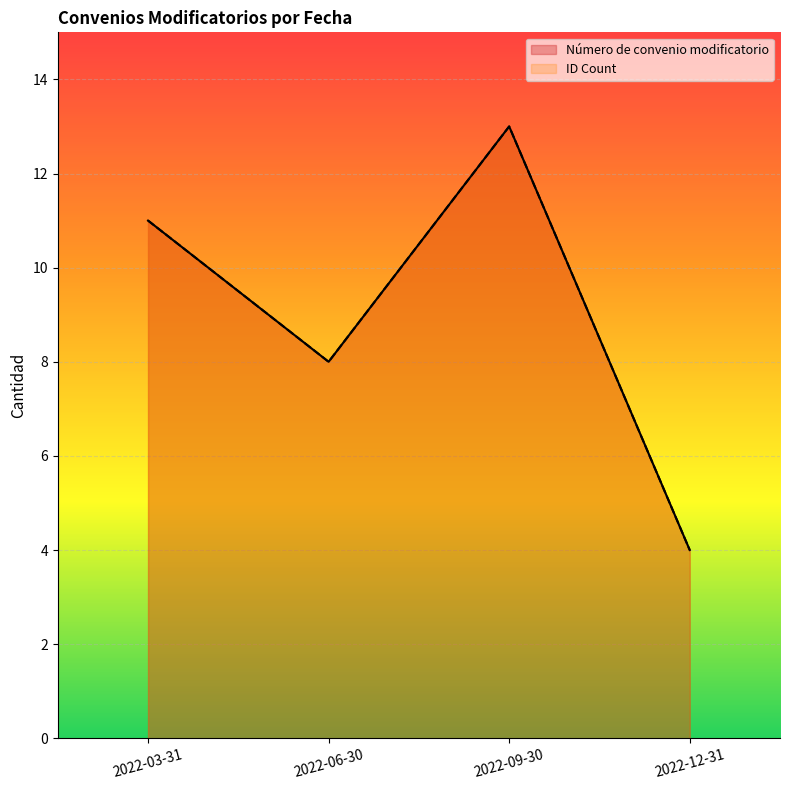

What is the total value across all series at 2022-12-31?

8